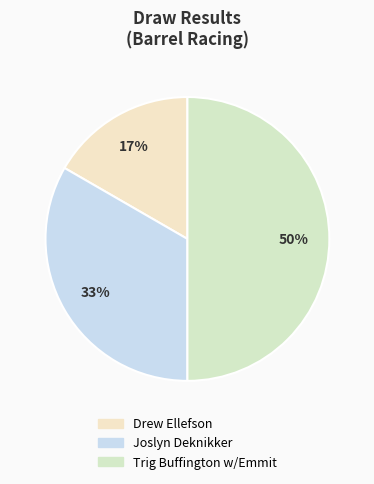

True or false: Trig Buffington w/Emmit accounts for 50% of the total.

True